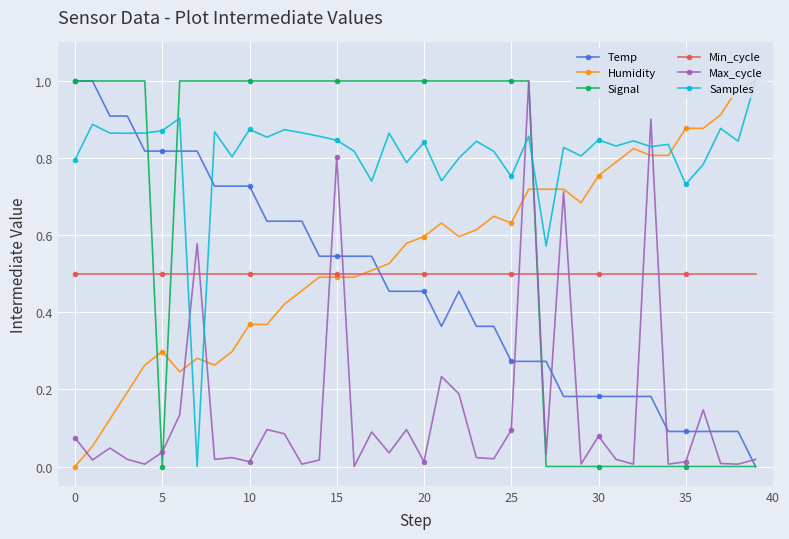

Count the number of categories in the chart.

40